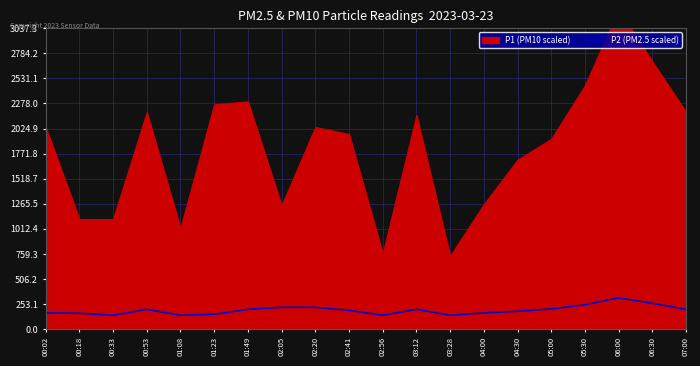

Between 03:28 and 05:00, which is larger?

05:00